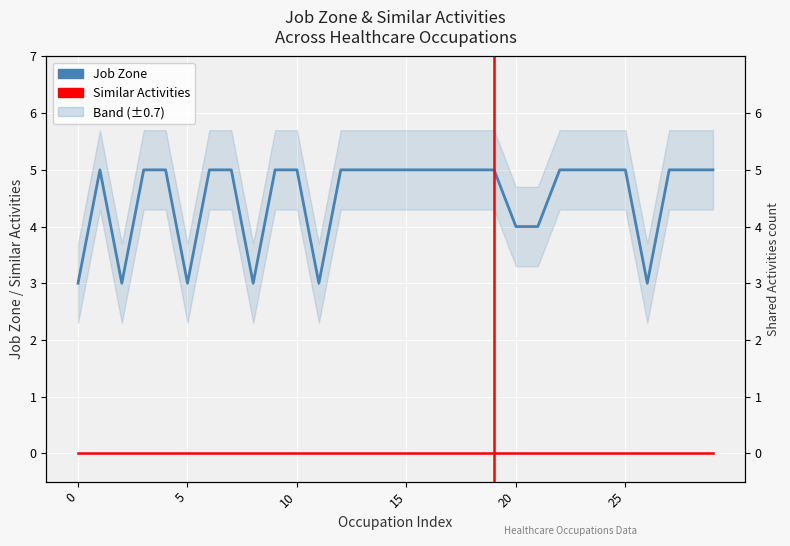

Which series has the widest spread of values?

Job Zone